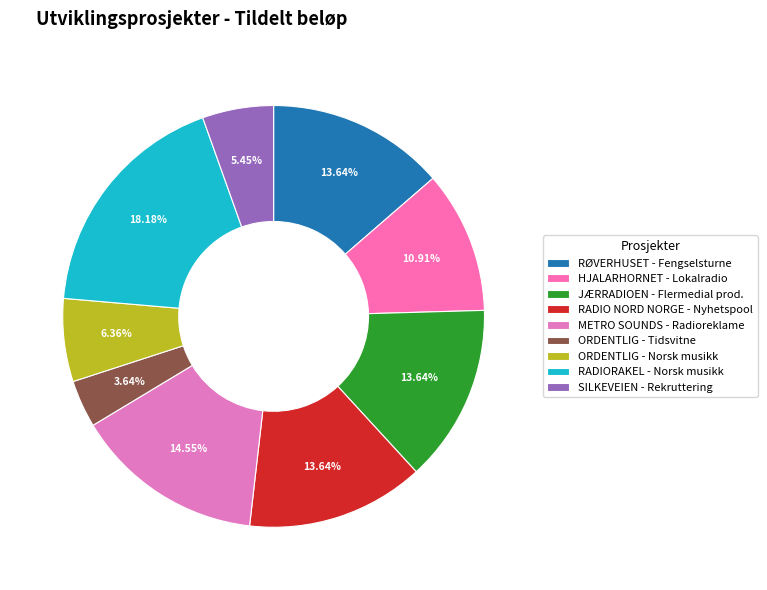

Rank the categories by value from highest to lowest.

RADIORAKEL
radiOrakel satsar på norsk musikk, METRO SOUNDS AS
Selvbetjent radioreklame, FORENINGEN RØVERHUSET
Fengselsturne, JÆRRADIOEN AS
Flermedial produksjon, MEDLEMSFORENING RADIO NORD NORGE
Nyhetspool, HJALARHORNET RADIO AS
Samarbeid lokalradio-lokalavis, ORDENTLIG RADIO AS
Norsk musikk fra hele verden, SILKEVEIEN AS
Rekruttering av kvinnelige medarbeidere, ORDENTLIG RADIO AS
Tidsvitne